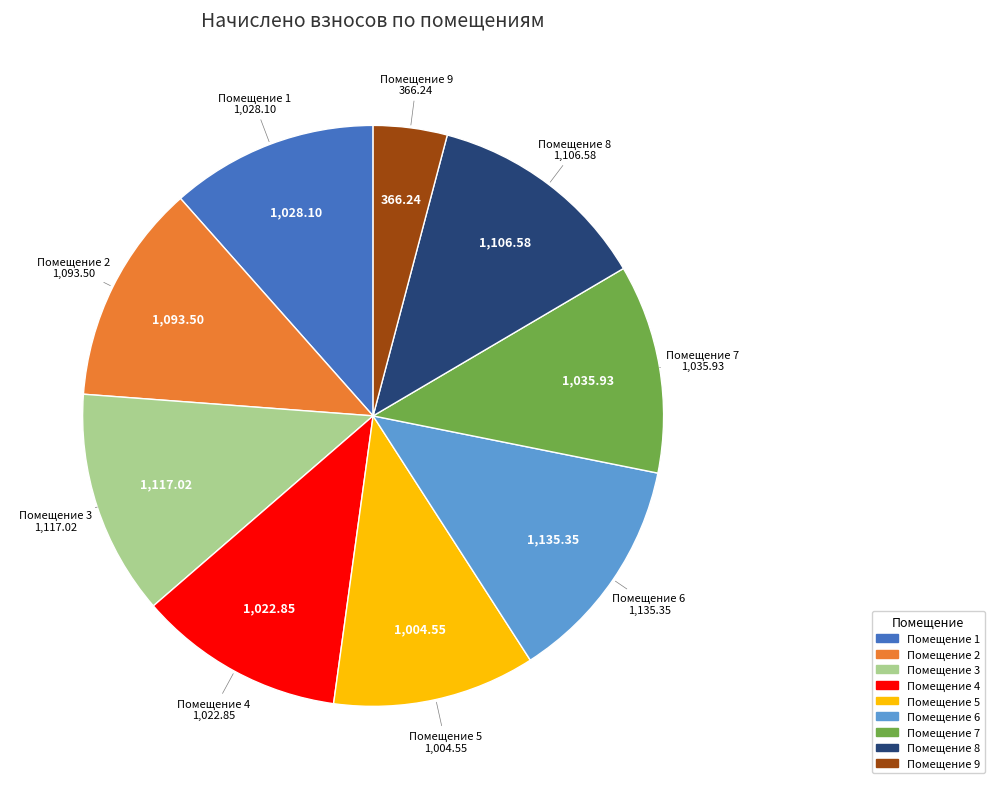

Do Помещение 5 and Помещение 2 together represent more than half of the pie?

No